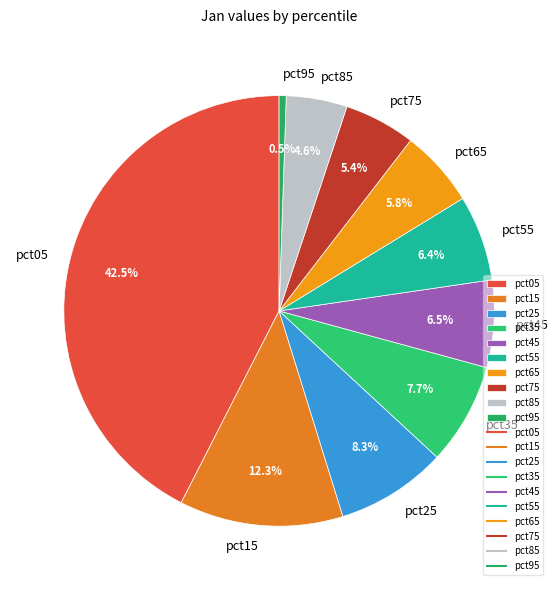

To the nearest percent, what portion does pct85 represent?

5%